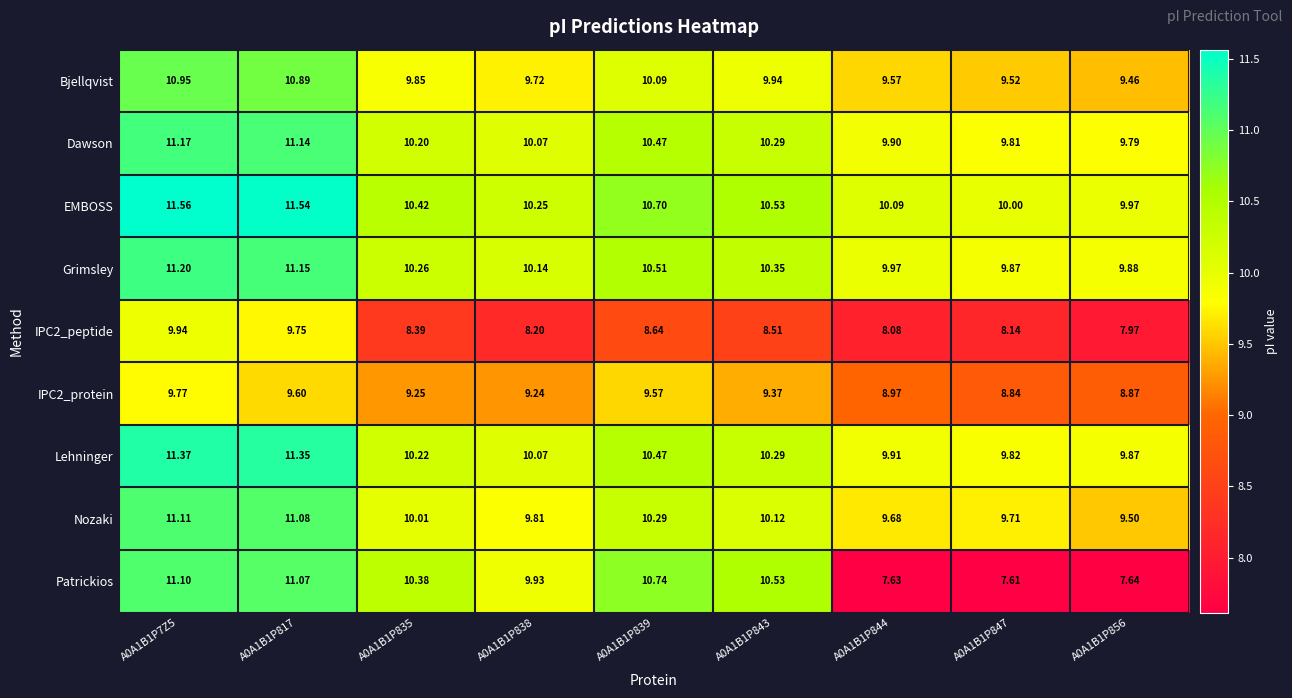

How many values in the Dawson series are below 10?

3